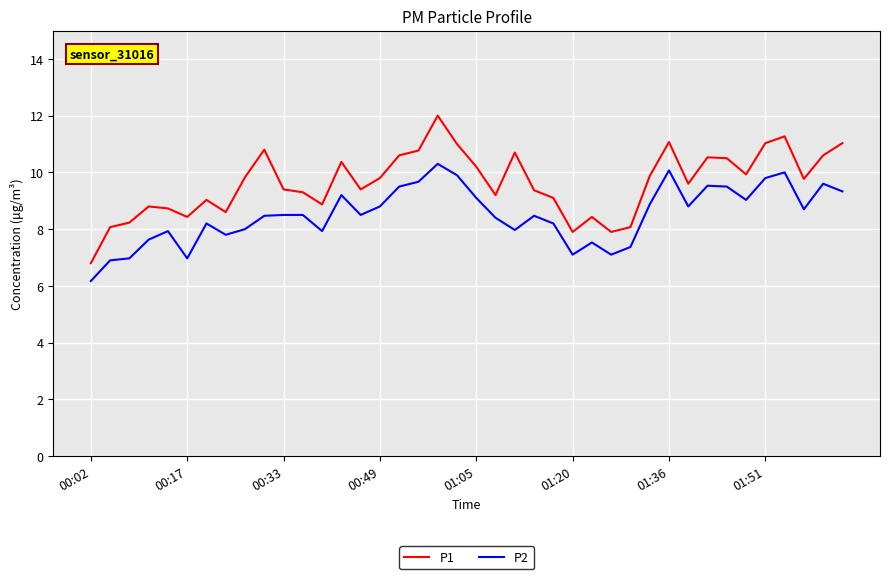

Which series has the largest total across all categories?

P1